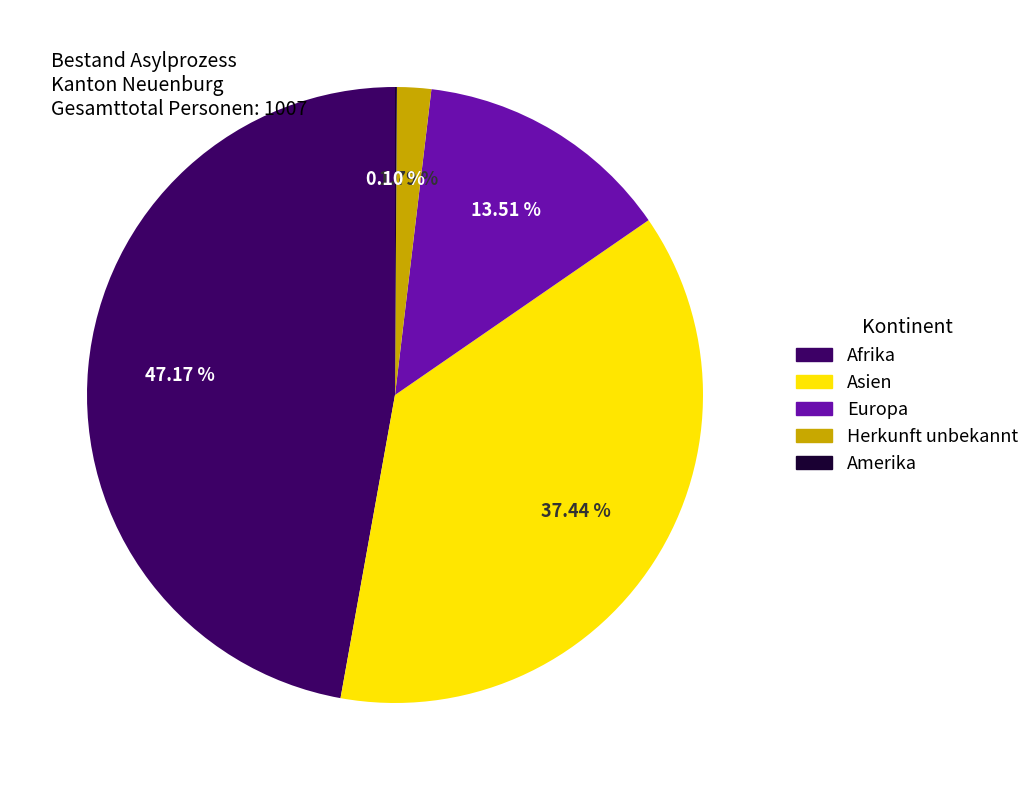

Is there any slice that represents more than half of the pie?

No